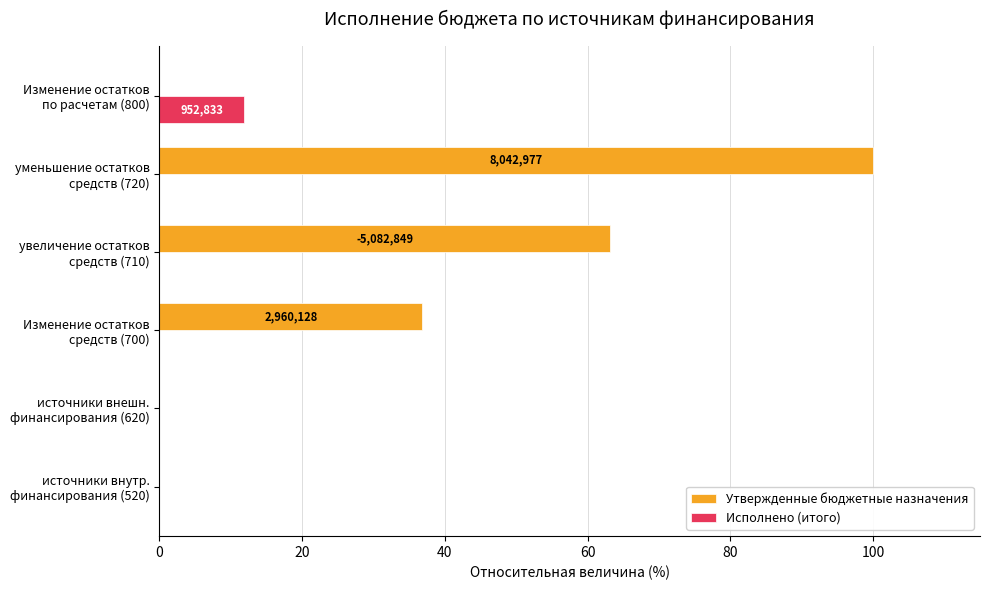

What is the highest value of the Утвержденные бюджетные назначения series?

100.0